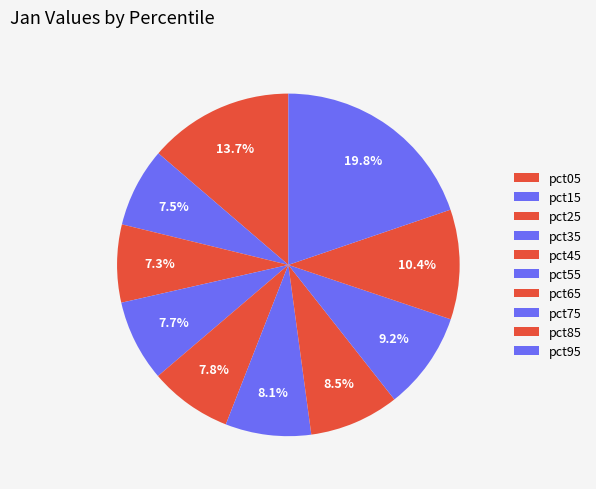

To the nearest percent, what percentage of the pie is pct25?

7%